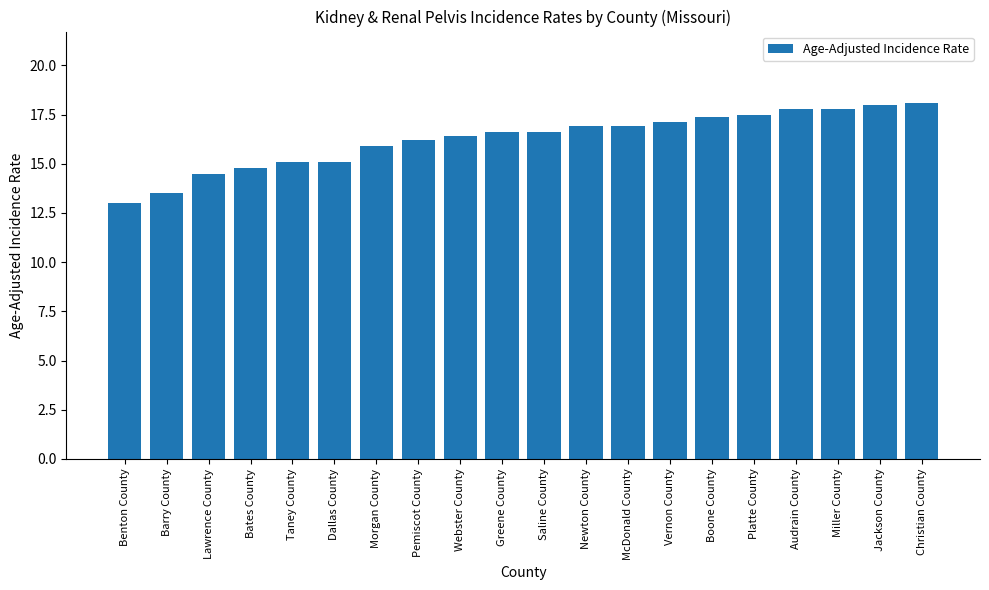

Which label corresponds to the smallest value in the chart?

Benton County